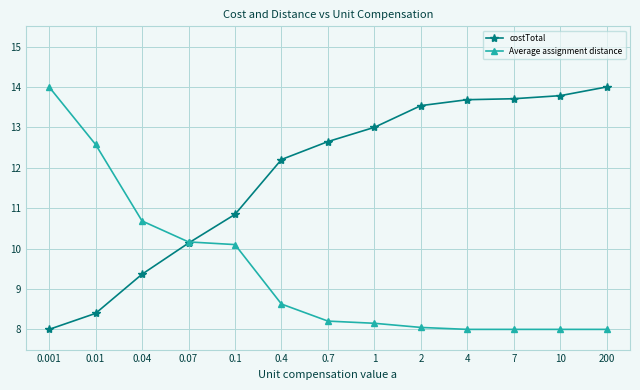

At how many categories does at least one series exceed 8?

13